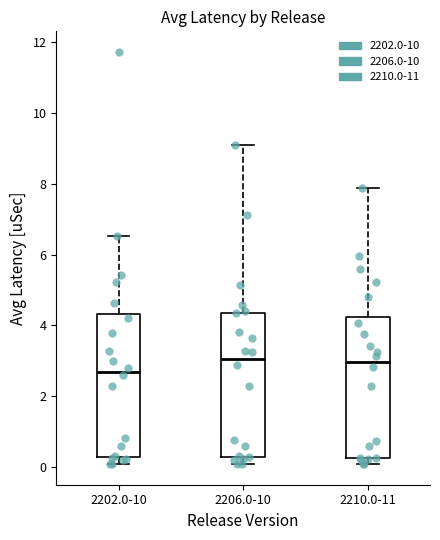

Where does the lower whisker of the box for 2202.0-10 end on the y-axis? The values are not printed on the chart, so give them approximately, as read against the axis.

0.0